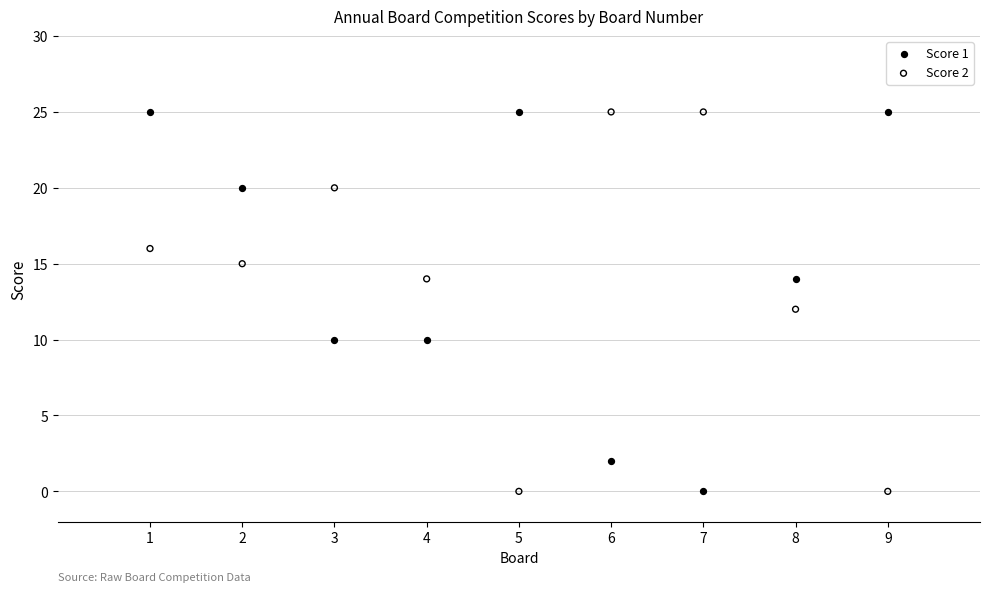

Across all data points, what is the range of X values (max minus min)?

8